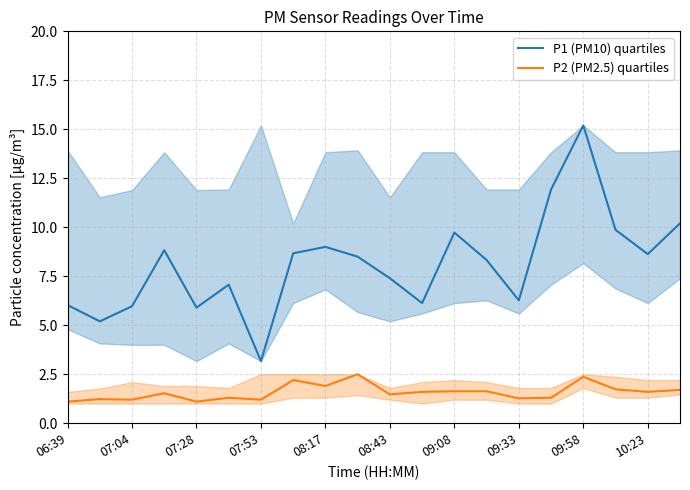

How many data points does each series have?

20